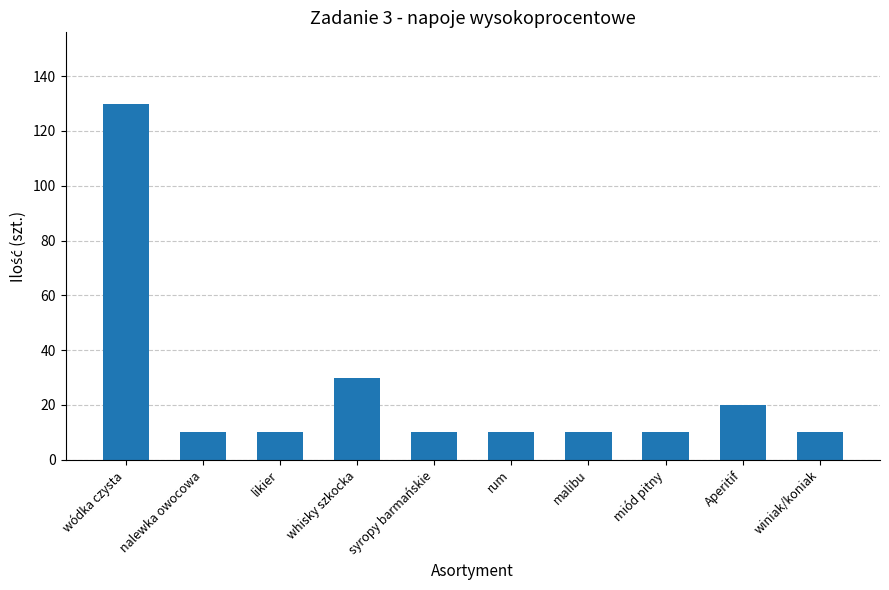

What is the label of the 7th bar from the left?

malibu